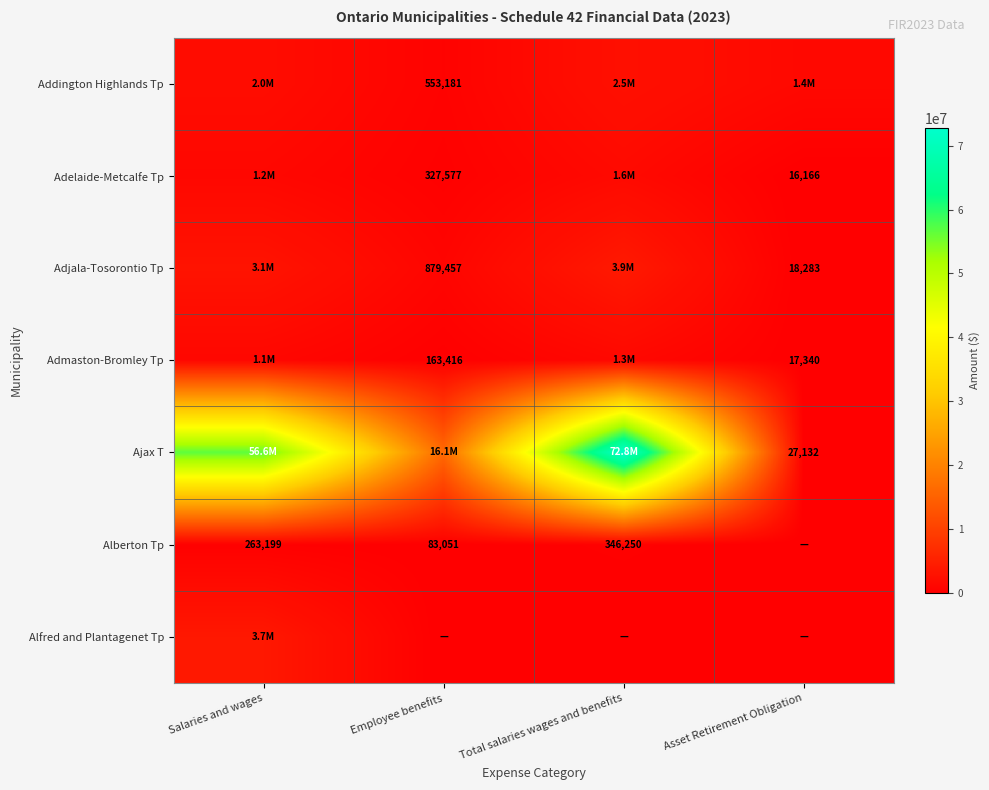

The Alberton Tp series shows 346250 at Total salaries wages and benefits. True or false?

True